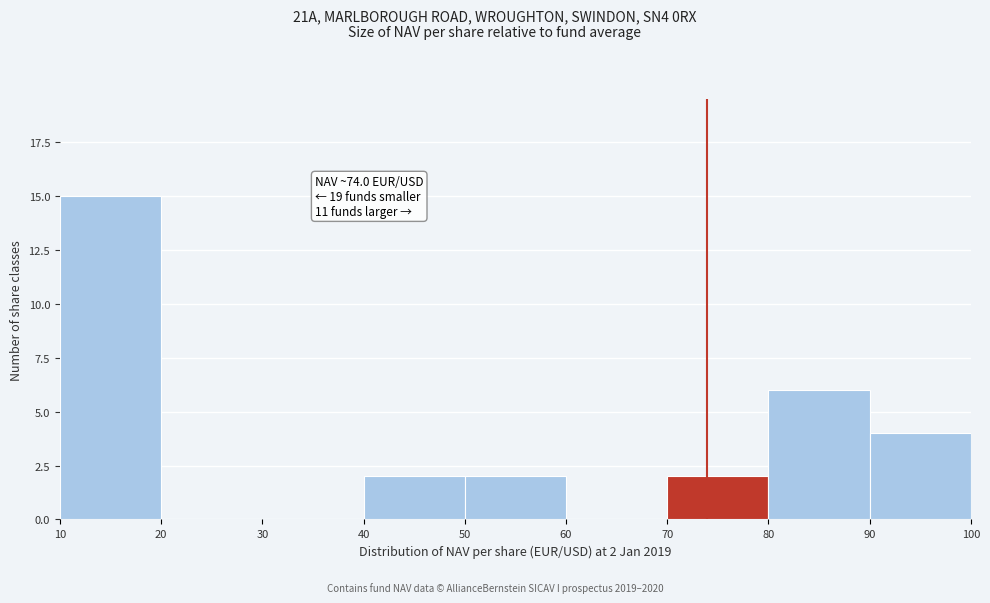

Over which range of the x-axis is the bar tallest?

10 to 20